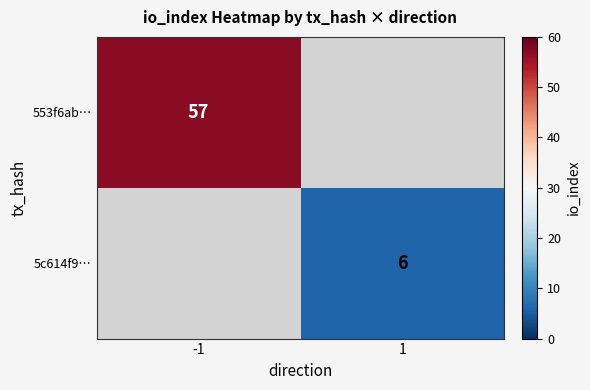

Is it true that 5c614f9… equals 6 at 1?

True